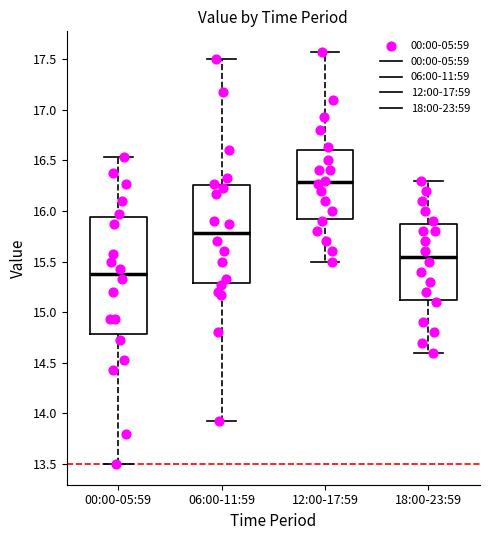

Reading left to right, transcribe this box plot: for each box, give where its median line is, the range the box spans, and where its two whiskers end, as read against the y-axis. The values are not printed on the chart, so give them approximately, as read against the axis.

00:00-05:59: median 15.40, box 14.80 to 15.95, whiskers 13.50 to 16.55
06:00-11:59: median 15.80, box 15.30 to 16.25, whiskers 13.95 to 17.50
12:00-17:59: median 16.30, box 15.95 to 16.60, whiskers 15.50 to 17.55
18:00-23:59: median 15.55, box 15.15 to 15.90, whiskers 14.60 to 16.30